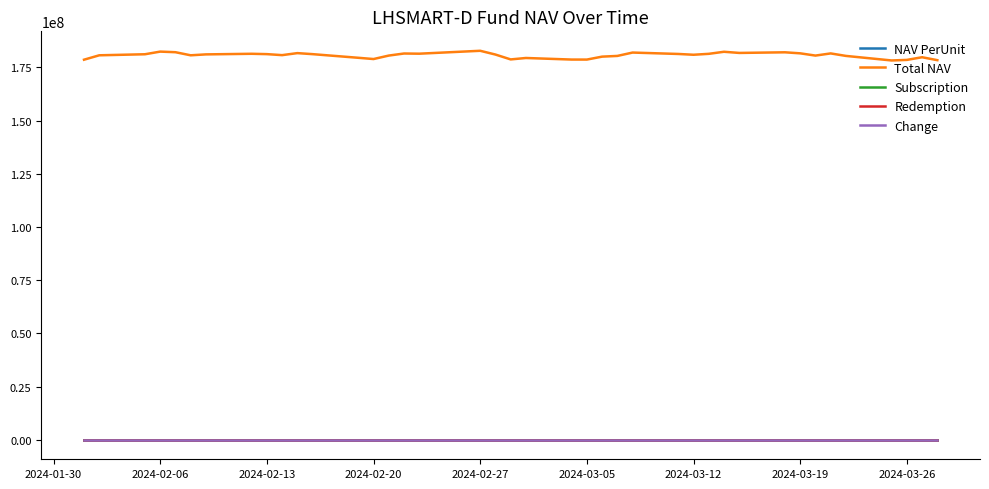

At how many categories does at least one series exceed 112411413?

40